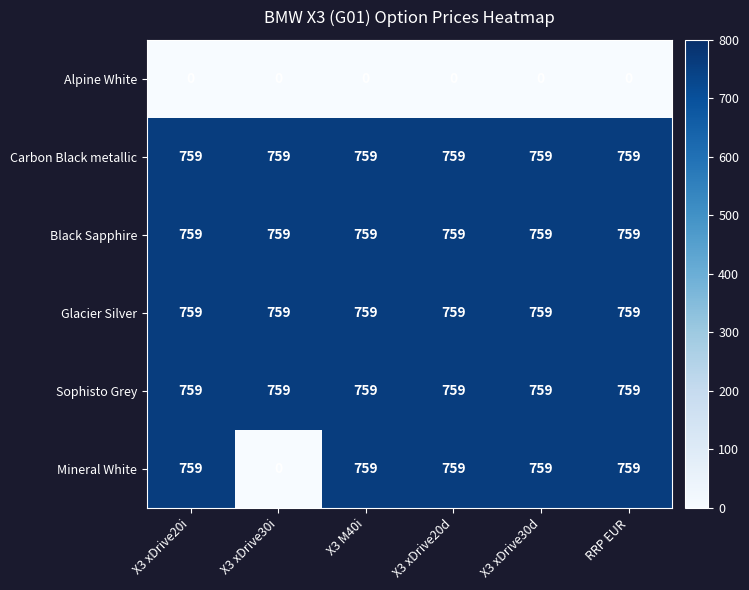

What is the spread (max minus min) of values at X3 xDrive30d?

759